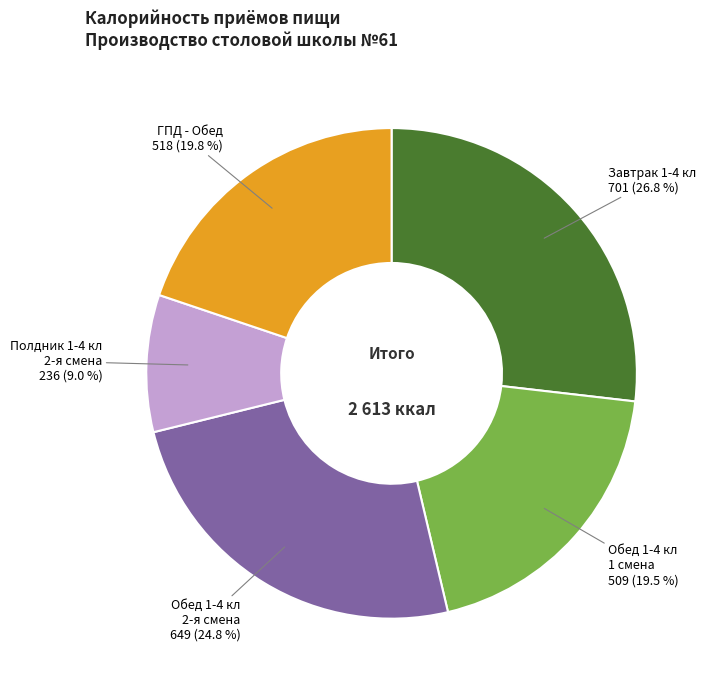

Is there a majority slice in this chart?

No